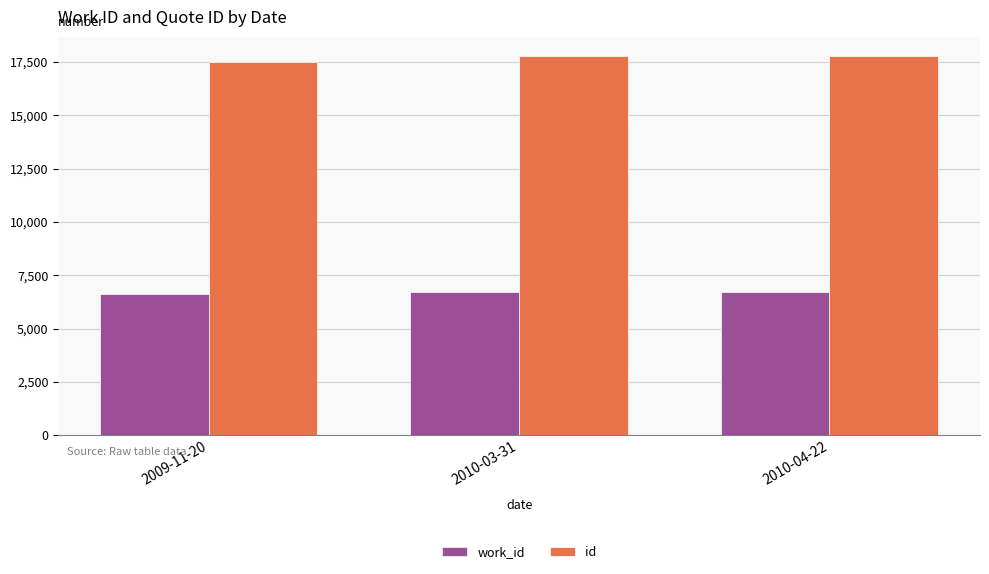

What is the sum of all work_id values?

19992